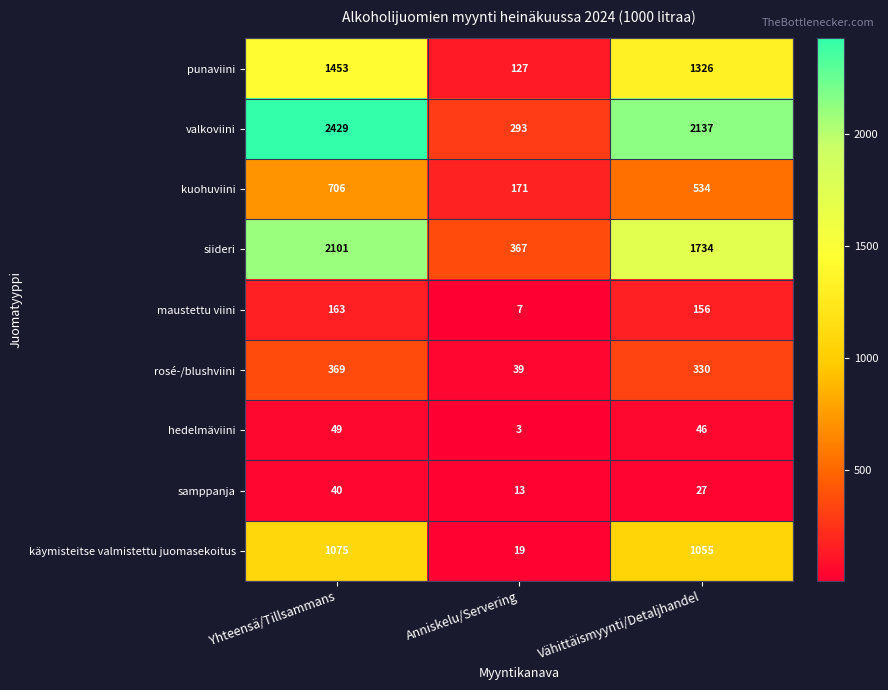

Reading left to right, list all the values displayed in this chart.

punaviini: Yhteensä/Tillsammans=1453	Anniskelu/Servering=127	Vähittäismyynti/Detaljhandel=1326
valkoviini: Yhteensä/Tillsammans=2429	Anniskelu/Servering=293	Vähittäismyynti/Detaljhandel=2137
kuohuviini: Yhteensä/Tillsammans=706	Anniskelu/Servering=171	Vähittäismyynti/Detaljhandel=534
siideri: Yhteensä/Tillsammans=2101	Anniskelu/Servering=367	Vähittäismyynti/Detaljhandel=1734
maustettu viini: Yhteensä/Tillsammans=163	Anniskelu/Servering=7	Vähittäismyynti/Detaljhandel=156
rosé-/blushviini: Yhteensä/Tillsammans=369	Anniskelu/Servering=39	Vähittäismyynti/Detaljhandel=330
hedelmäviini: Yhteensä/Tillsammans=49	Anniskelu/Servering=3	Vähittäismyynti/Detaljhandel=46
samppanja: Yhteensä/Tillsammans=40	Anniskelu/Servering=13	Vähittäismyynti/Detaljhandel=27
käymisteitse valmistettu juomasekoitus: Yhteensä/Tillsammans=1075	Anniskelu/Servering=19	Vähittäismyynti/Detaljhandel=1055